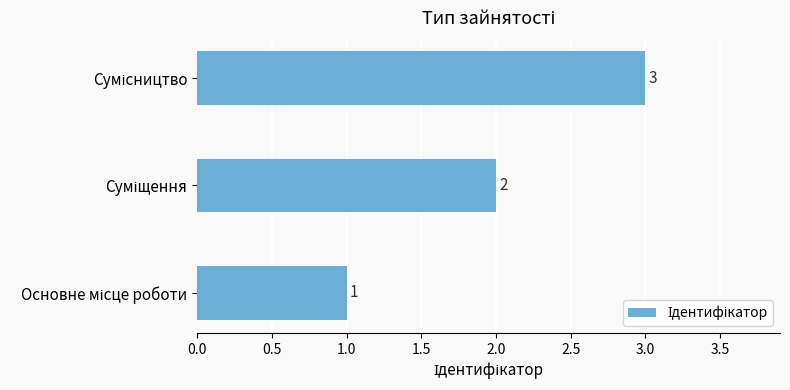

How many data points are less than 2?

1